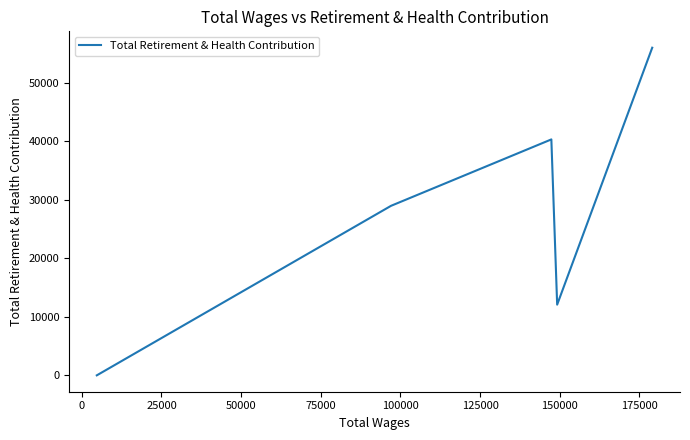

Is it true that the value at 0 is 5388?

False